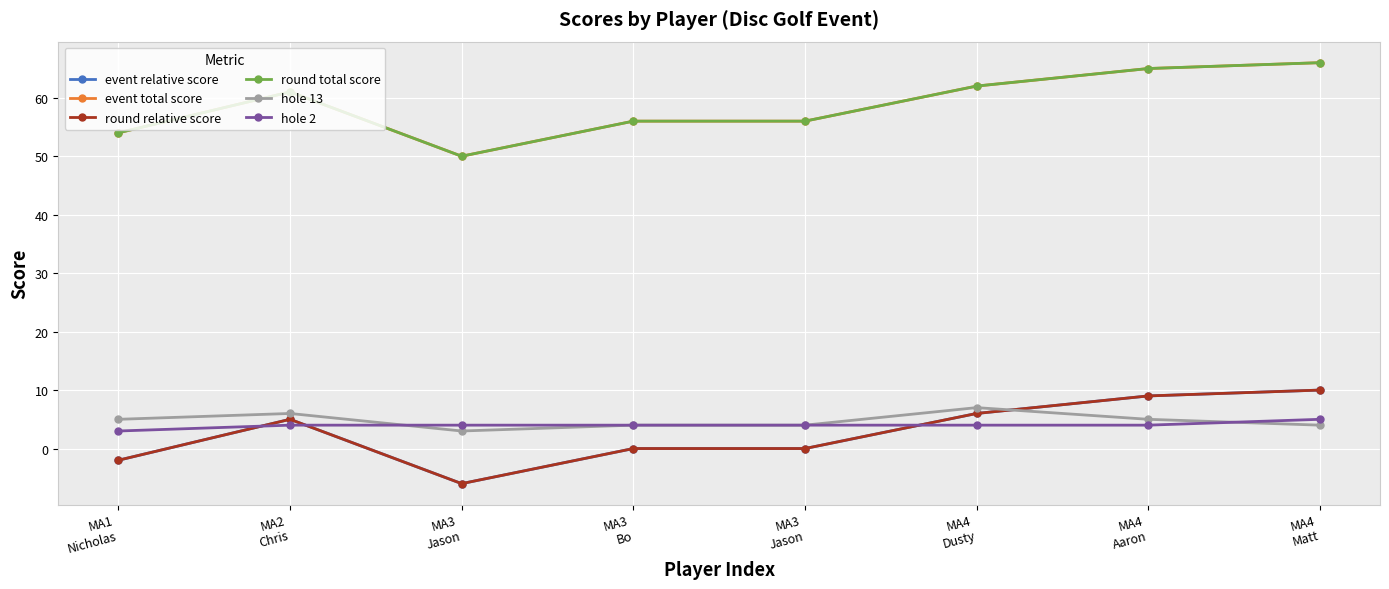

At which label does hole 13 reach its peak?

MA4
Dusty